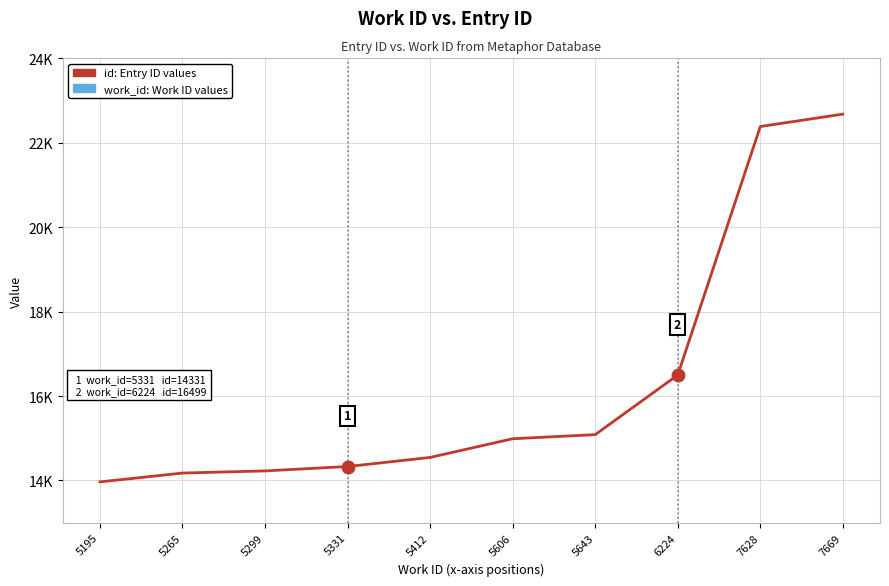

What is the difference between the work_id: Work ID values values at 5265 and 5606?

341